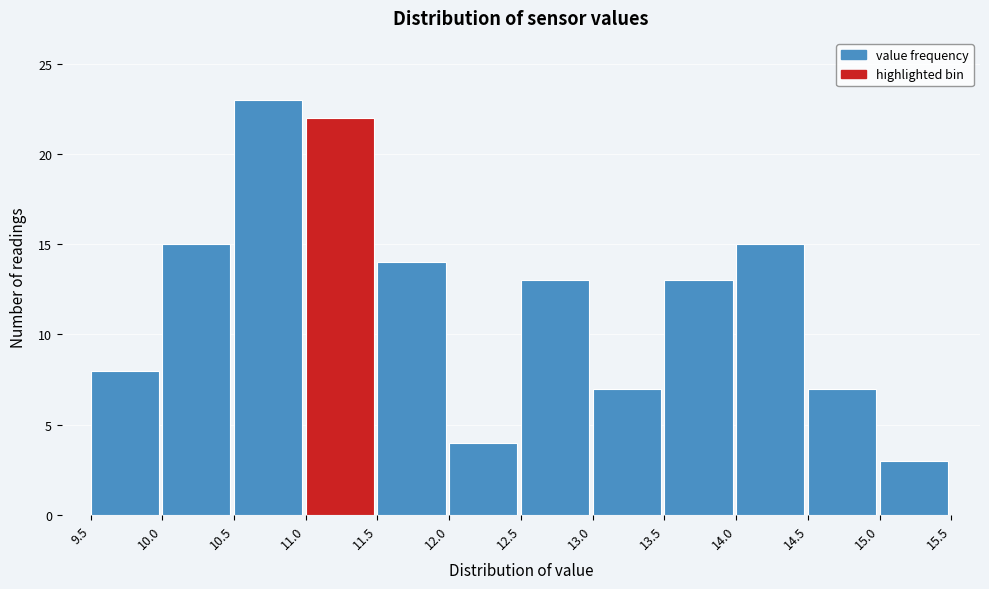

Over which range of the x-axis is the bar tallest?

10.5 to 11.0